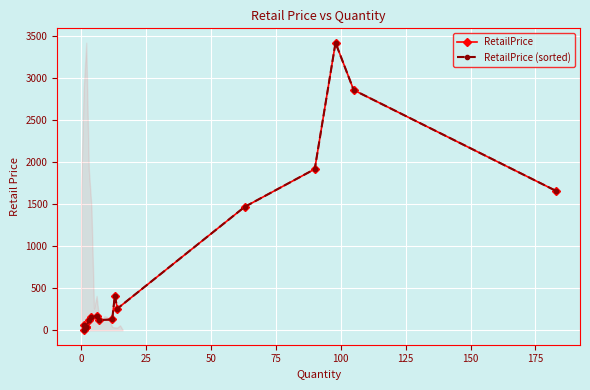

What are all the series names shown in the legend?

RetailPrice, RetailPrice (sorted)